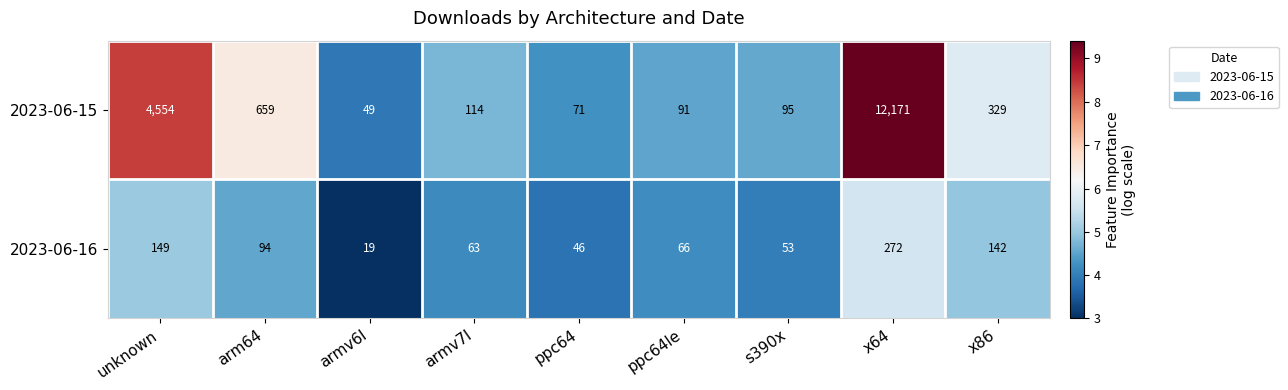

What is the approximate value of 2023-06-15 at ppc64le, to the nearest 50?

100